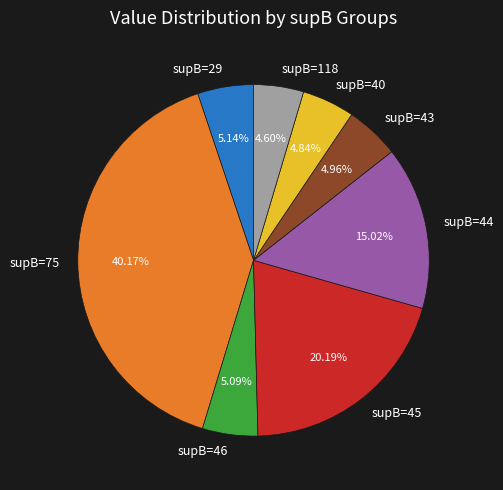

Is the sum of supB=40 and supB=118 greater than half?

No